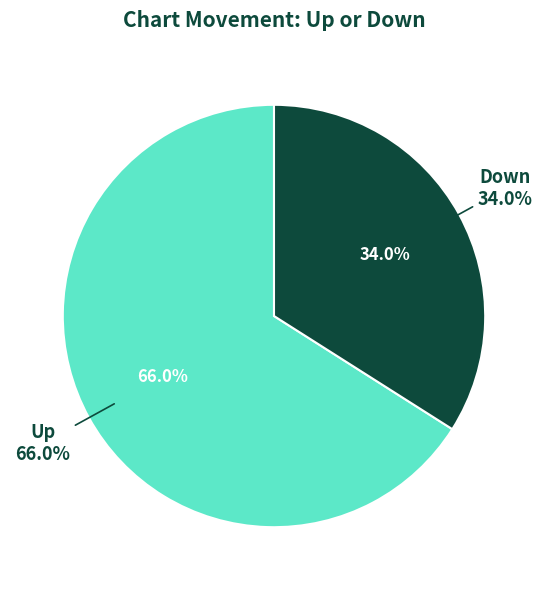

Is there any slice that represents more than half of the pie?

Yes